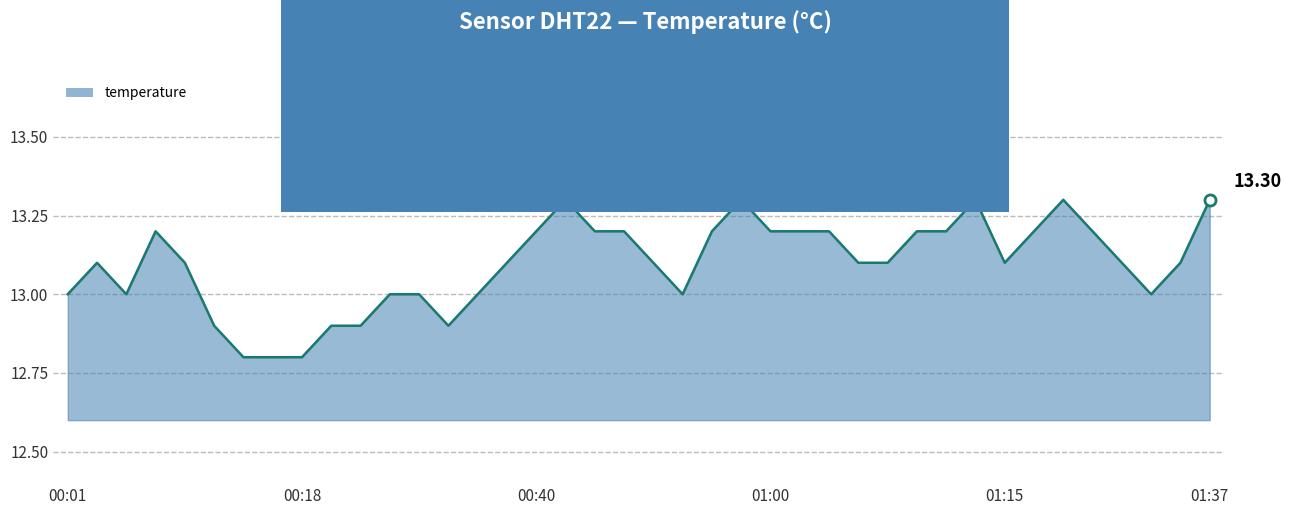

What is the difference between the maximum and minimum values?

0.5